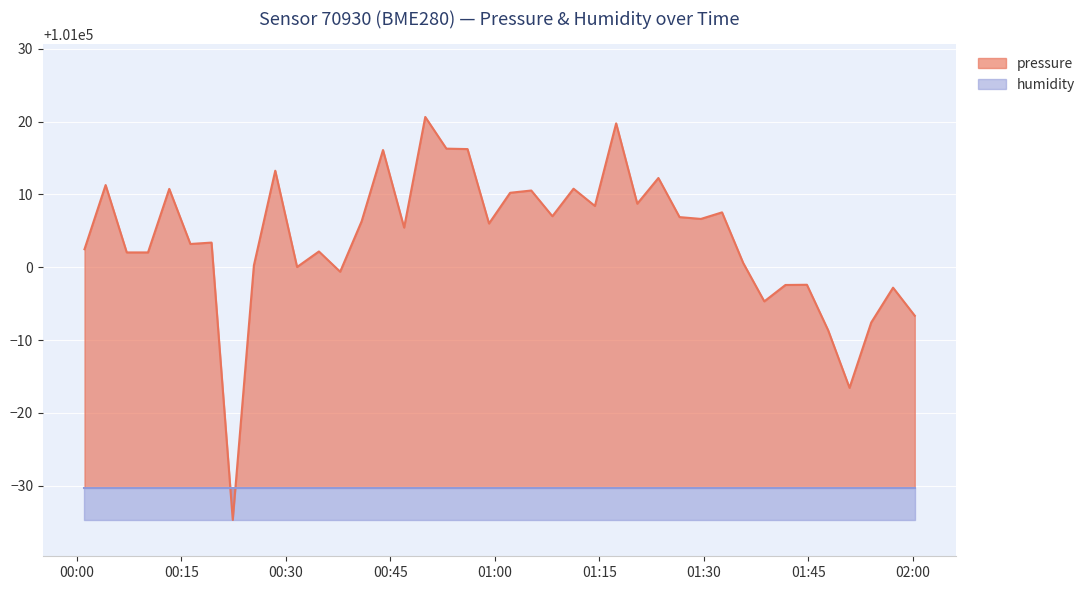

How many data points does each series have?

40